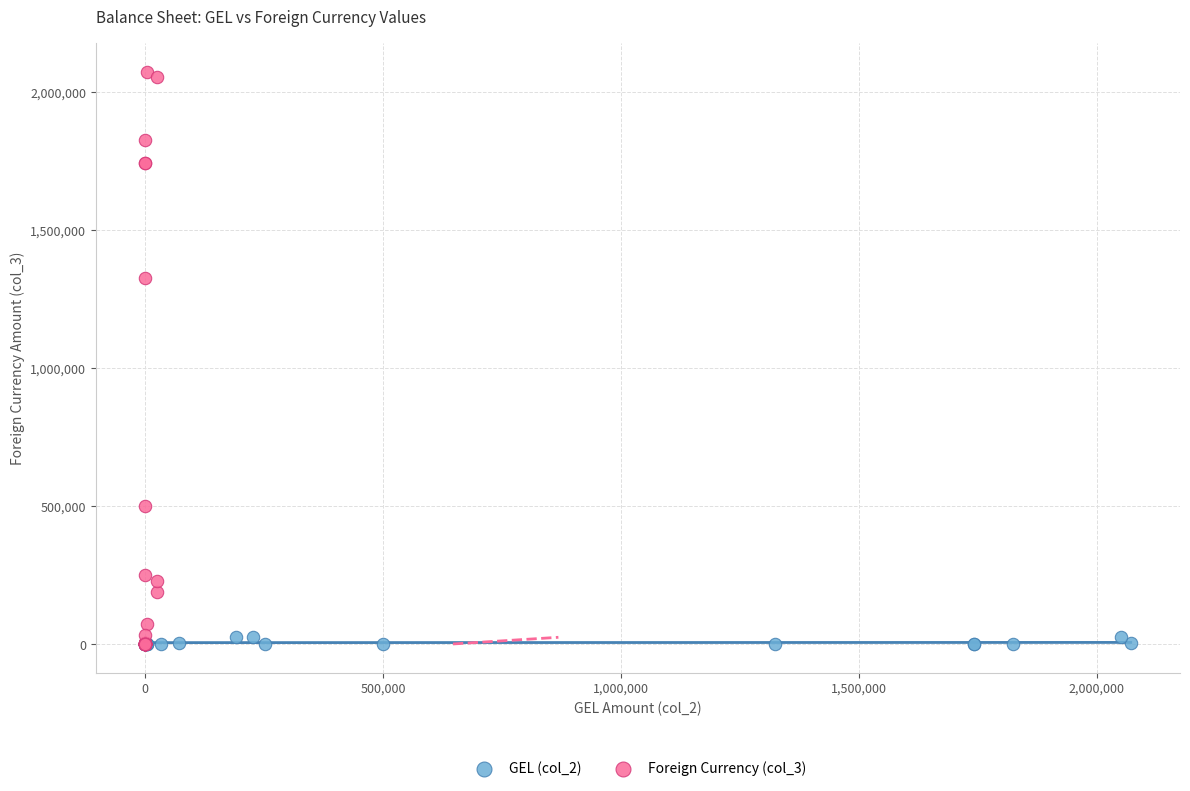

Which series contains the highest Y value?

Foreign Currency (col_3)